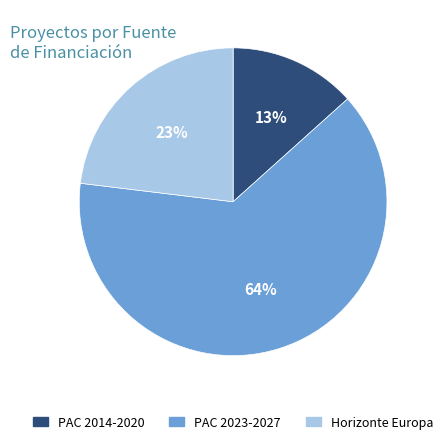

To the nearest percent, what is the average slice percentage?

33%